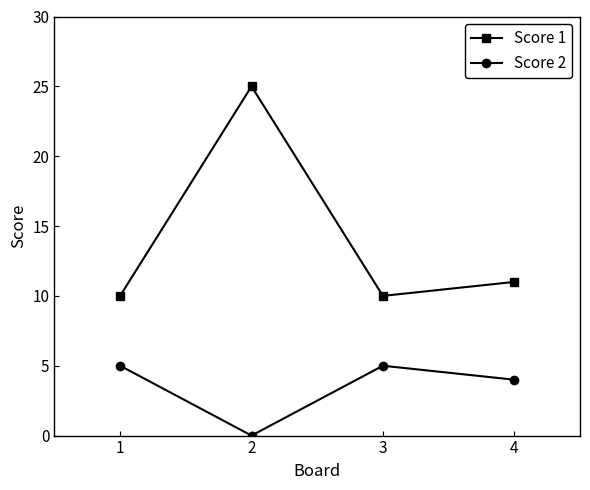

What is the sum of all Score 2 values?

14